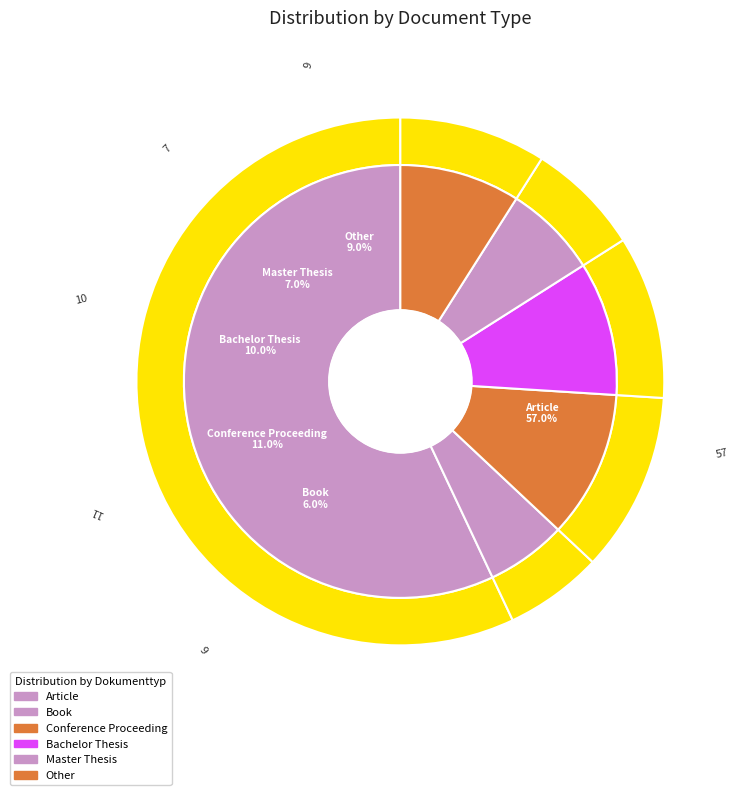

Which category accounts for the majority?

Article